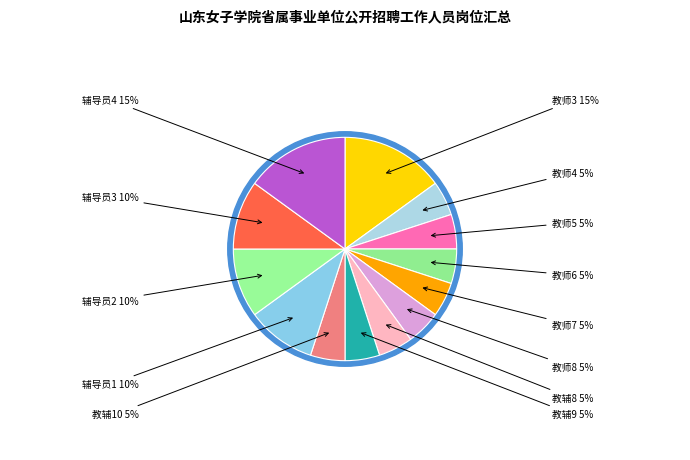

What is the total percentage of 辅导员1 and 教辅10?

15.0%